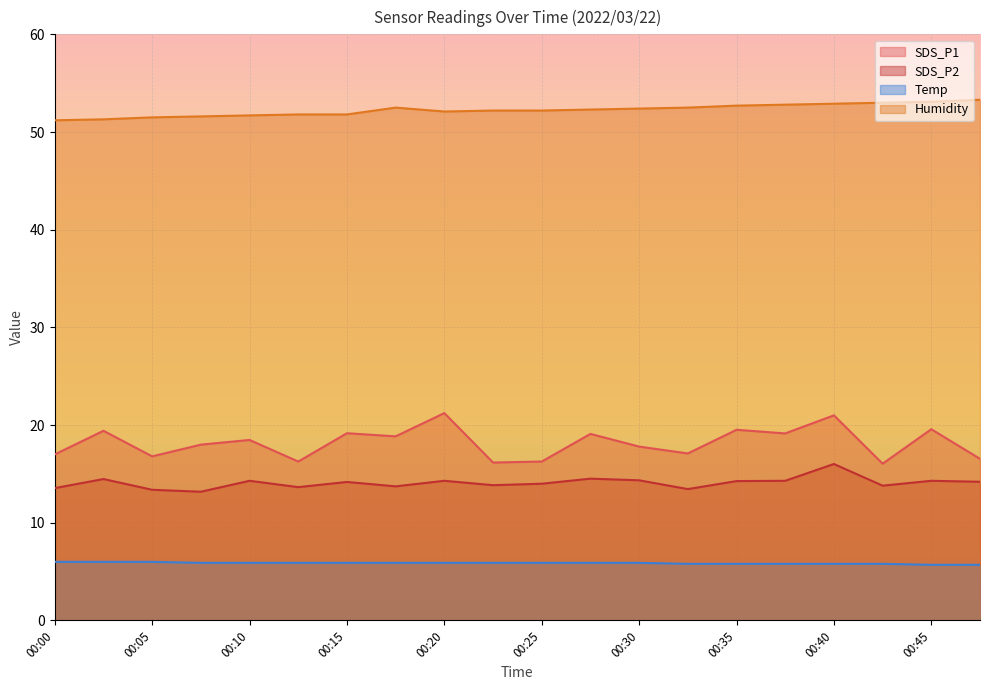

What is the sum of all SDS_P1 values?

363.5